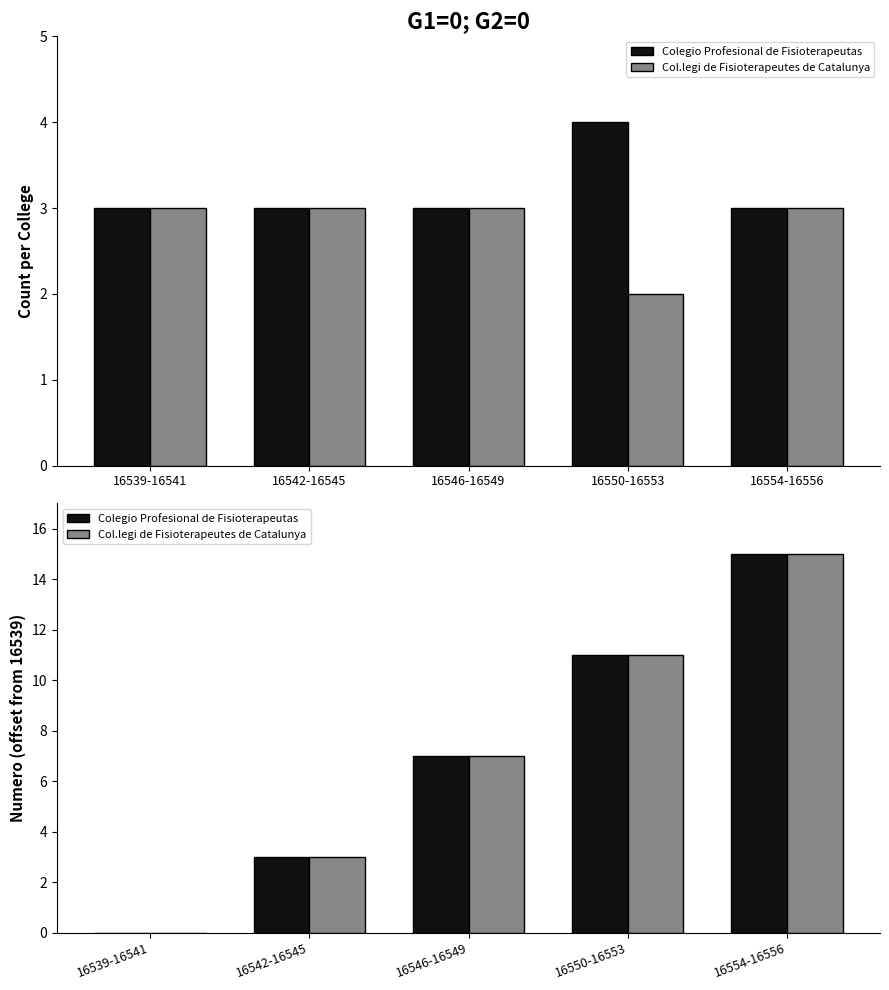

Which series has the largest total across all categories?

Colegio Profesional de Fisioterapeutas